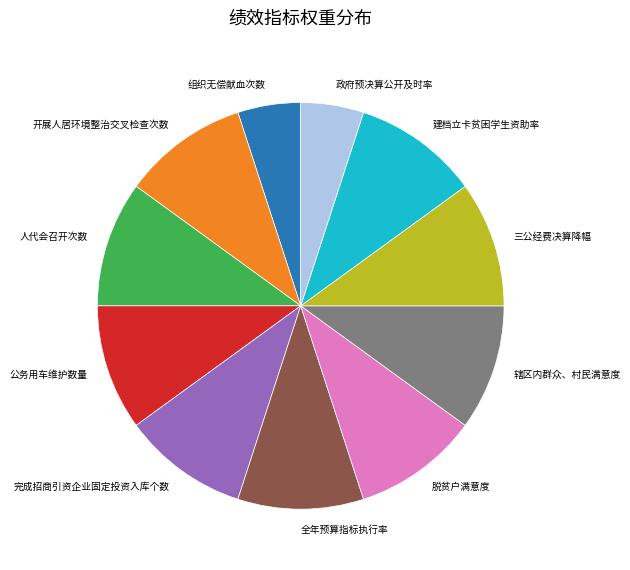

The 全年预算指标执行率 slice represents 2% of the pie. True or false?

False